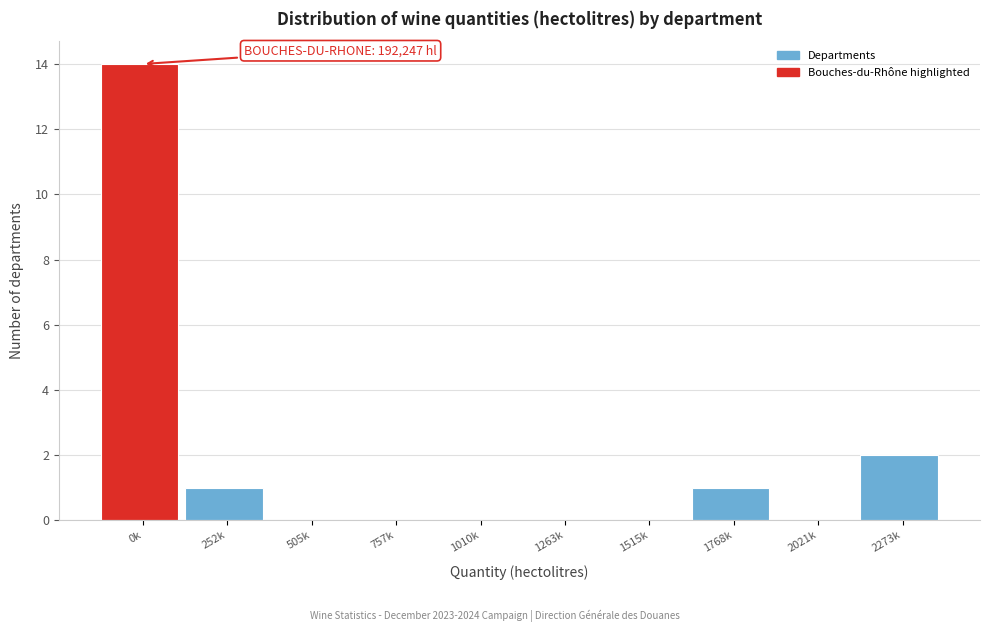

Reading left to right, list all the values displayed in this chart.

0k=14	252k=1	505k=0	757k=0	1010k=0	1263k=0	1515k=0	1768k=1	2021k=0	2273k=2